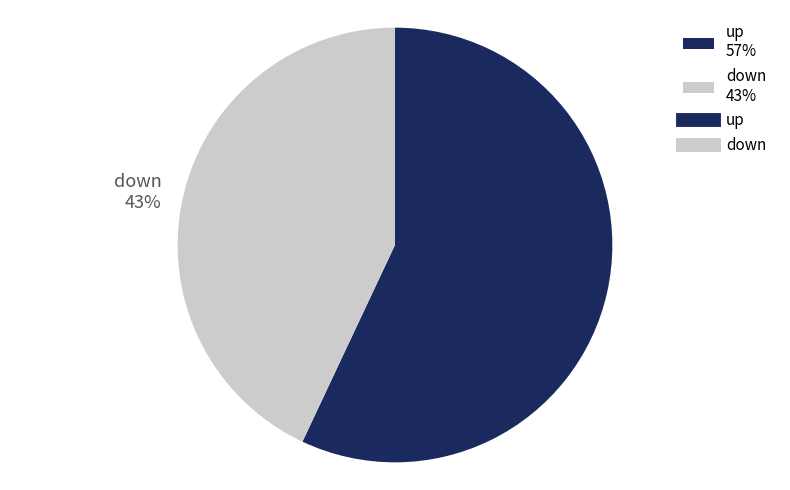

Which slice is the smallest?

down